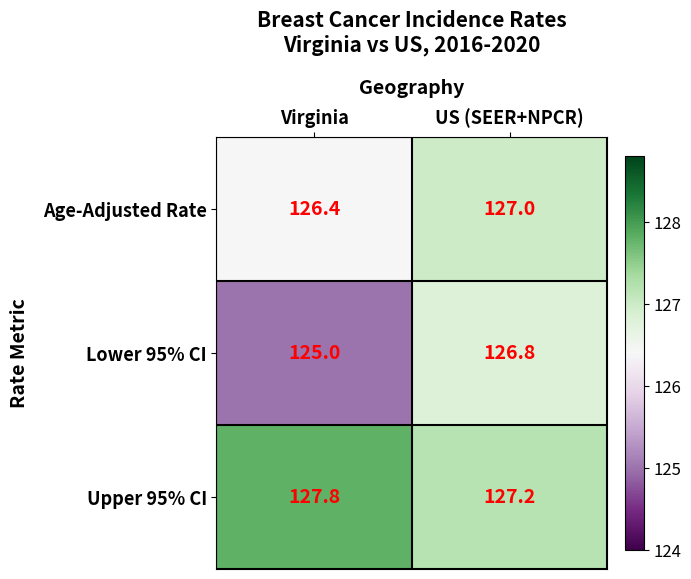

Count the number of data series in this chart.

3